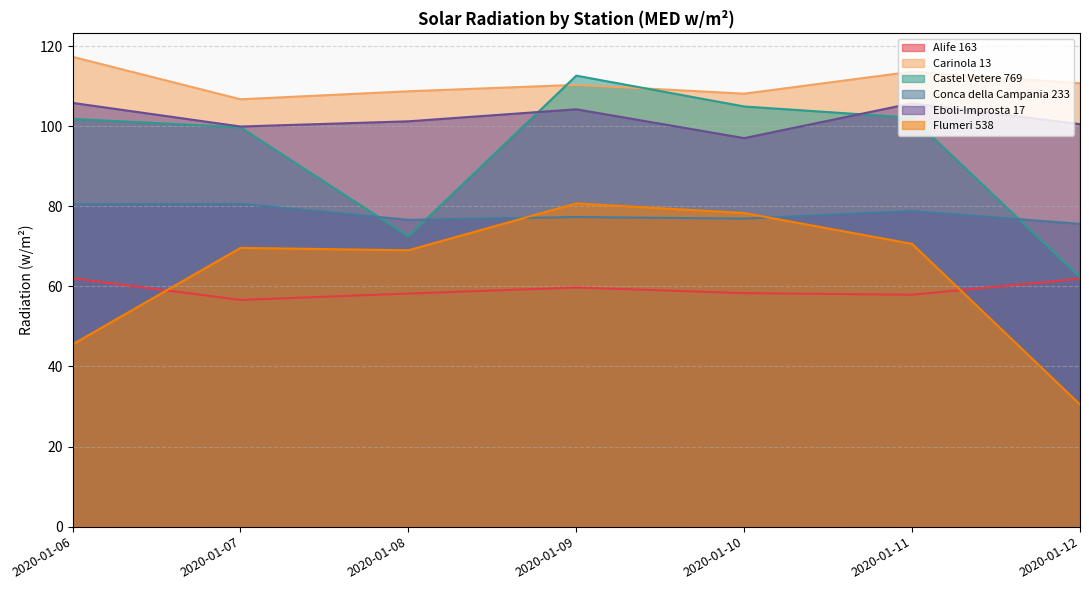

At which label does Flumeri 538 reach its minimum?

2020-01-12